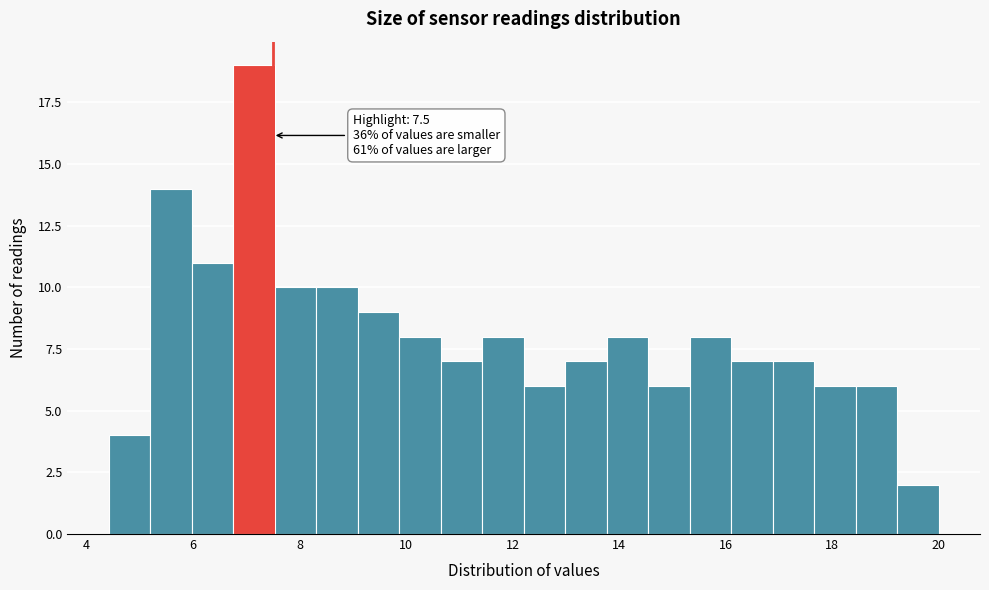

Read against the x-axis, roughly where is the centre of the tallest bar?

7.2